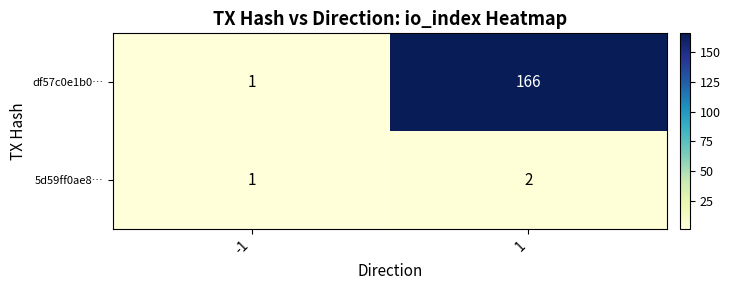

What is the smallest value displayed?

1